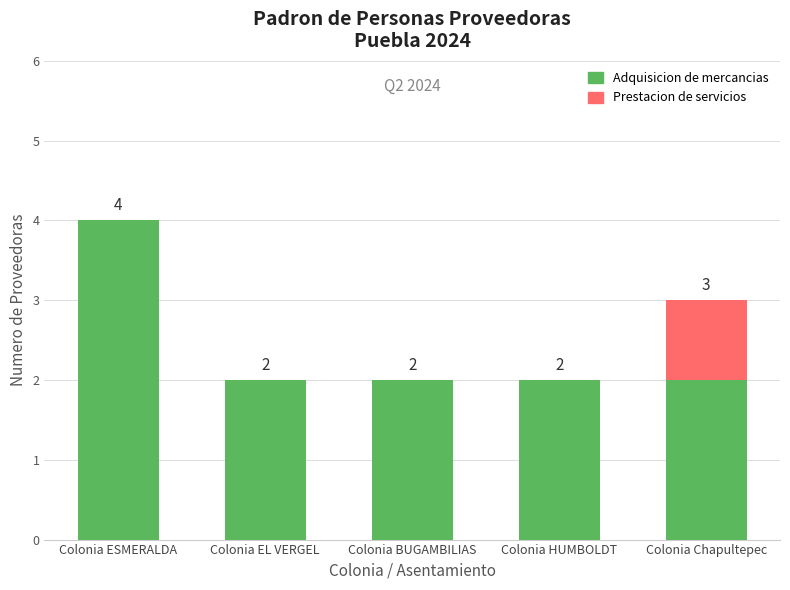

What is the highest value of the Adquisicion de mercancias series?

4